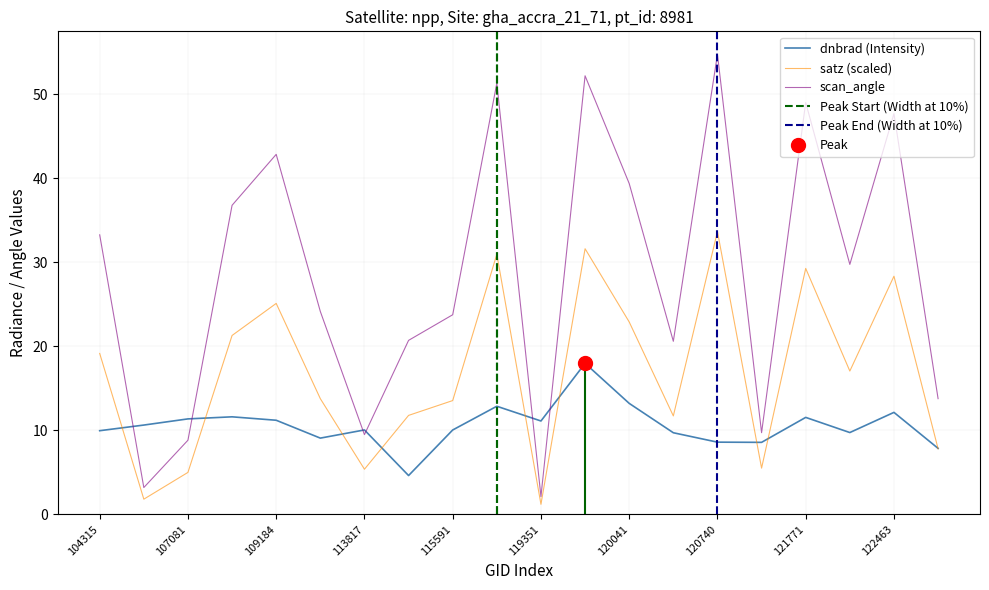

Reading left to right, list all the values displayed in this chart.

dnbrad: 104315=9.9	104431=10.6	107081=11.4	107253=11.6	109184=11.2	113644=9.1	113817=10.0	115113=4.6	115591=10.0	115976=12.9	119351=11.1	119873=18.0	120041=13.2	120388=9.7	120740=8.6	121249=8.6	121771=11.5	122289=9.7	122463=12.1	123011=7.8
satz: 104315=19.1	104431=1.8	107081=5.0	107253=21.3	109184=25.1	113644=13.8	113817=5.4	115113=11.8	115591=13.5	115976=30.9	119351=1.2	119873=31.6	120041=22.9	120388=11.7	120740=33.7	121249=5.5	121771=29.3	122289=17.0	122463=28.3	123011=7.8
scan_angle: 104315=33.3	104431=3.2	107081=8.8	107253=36.8	109184=42.8	113644=24.1	113817=9.5	115113=20.7	115591=23.7	115976=51.3	119351=2.1	119873=52.2	120041=39.4	120388=20.6	120740=54.7	121249=9.7	121771=49.0	122289=29.7	122463=47.7	123011=13.8